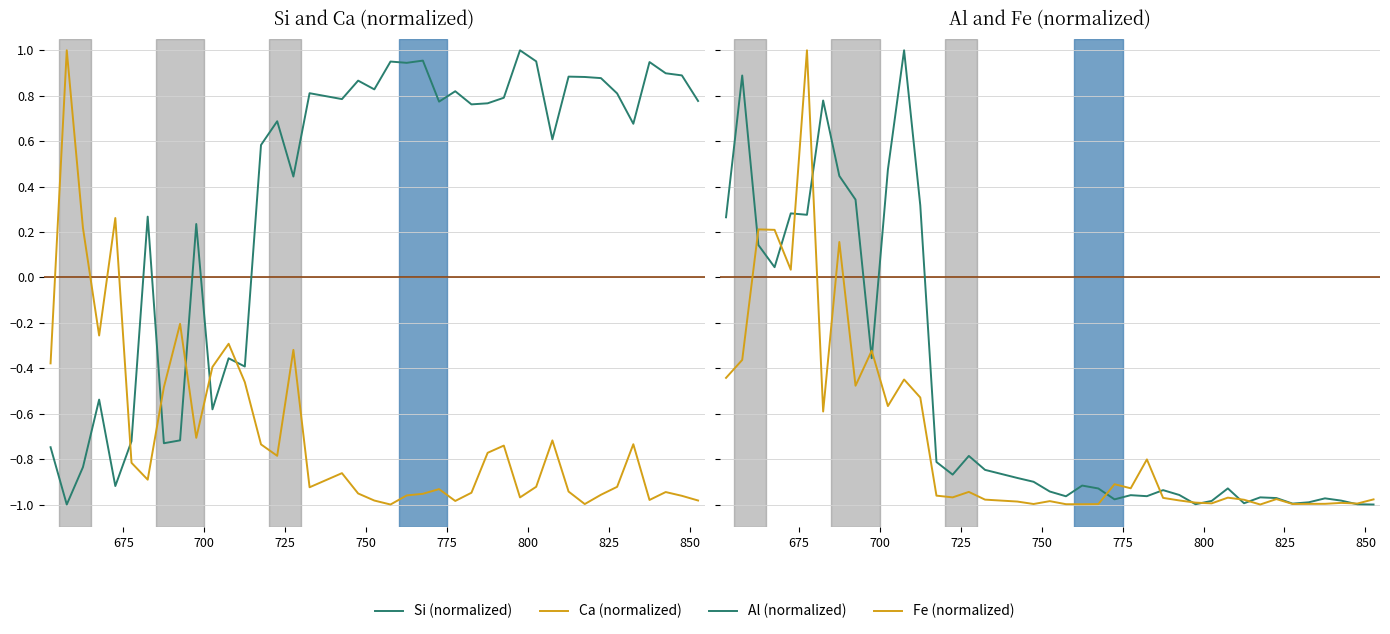

Count the Ca values in the range 0 to 1.

3